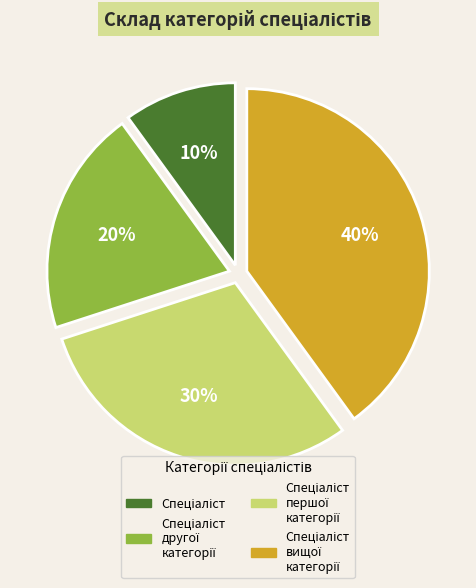

Is there a majority slice in this chart?

No